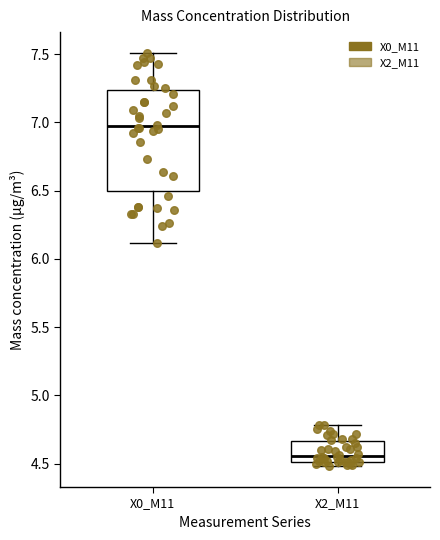

Reading left to right, read every box against the y-axis: the position of its median line, the range the box covers, and the ends of its whiskers. The values are not printed on the chart, so give them approximately, as read against the axis.

X0_M11: median 6.95, box 6.50 to 7.25, whiskers 6.10 to 7.50
X2_M11: median 4.55, box 4.50 to 4.65, whiskers 4.50 (just below the box's lower edge) to 4.80